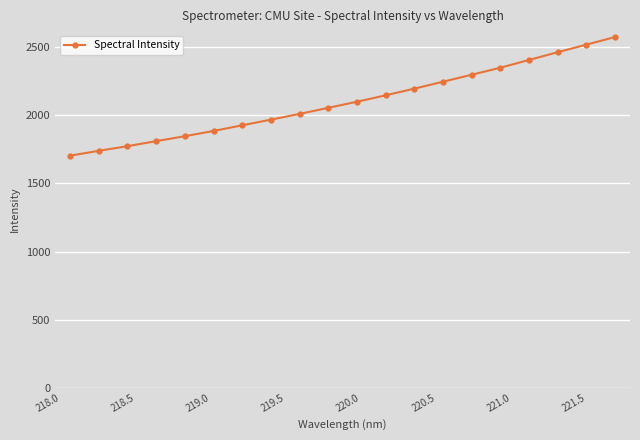

What is the value of the 17th point from the left?

2407.2